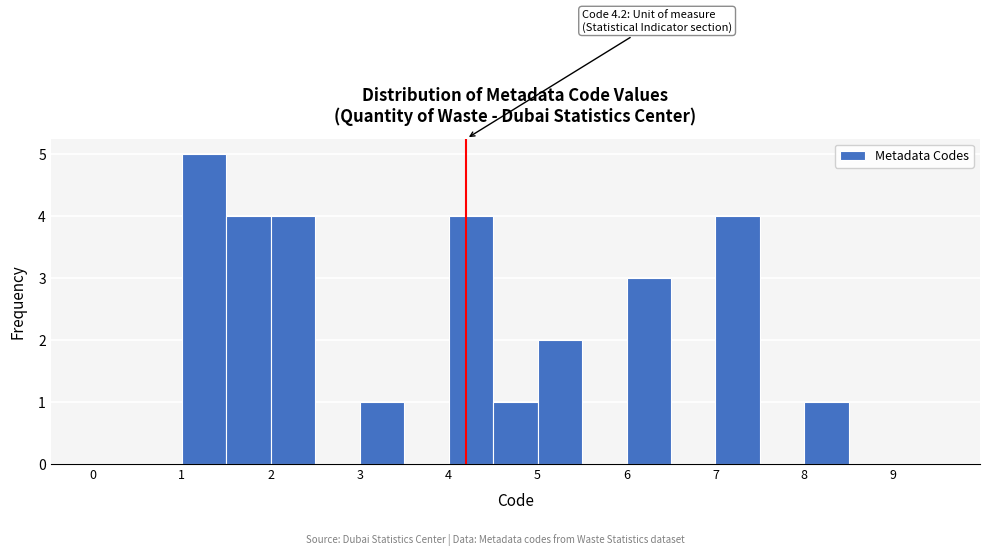

Over which range of the x-axis is the bar tallest?

1.0 to 1.5